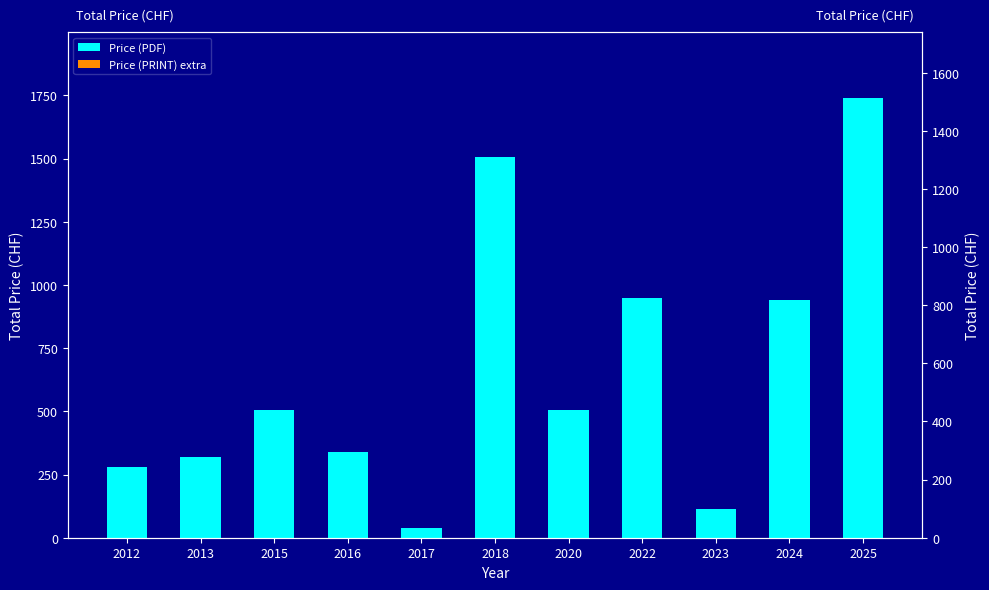

What are all the series names shown in the legend?

Price (PDF), Price (PRINT) extra